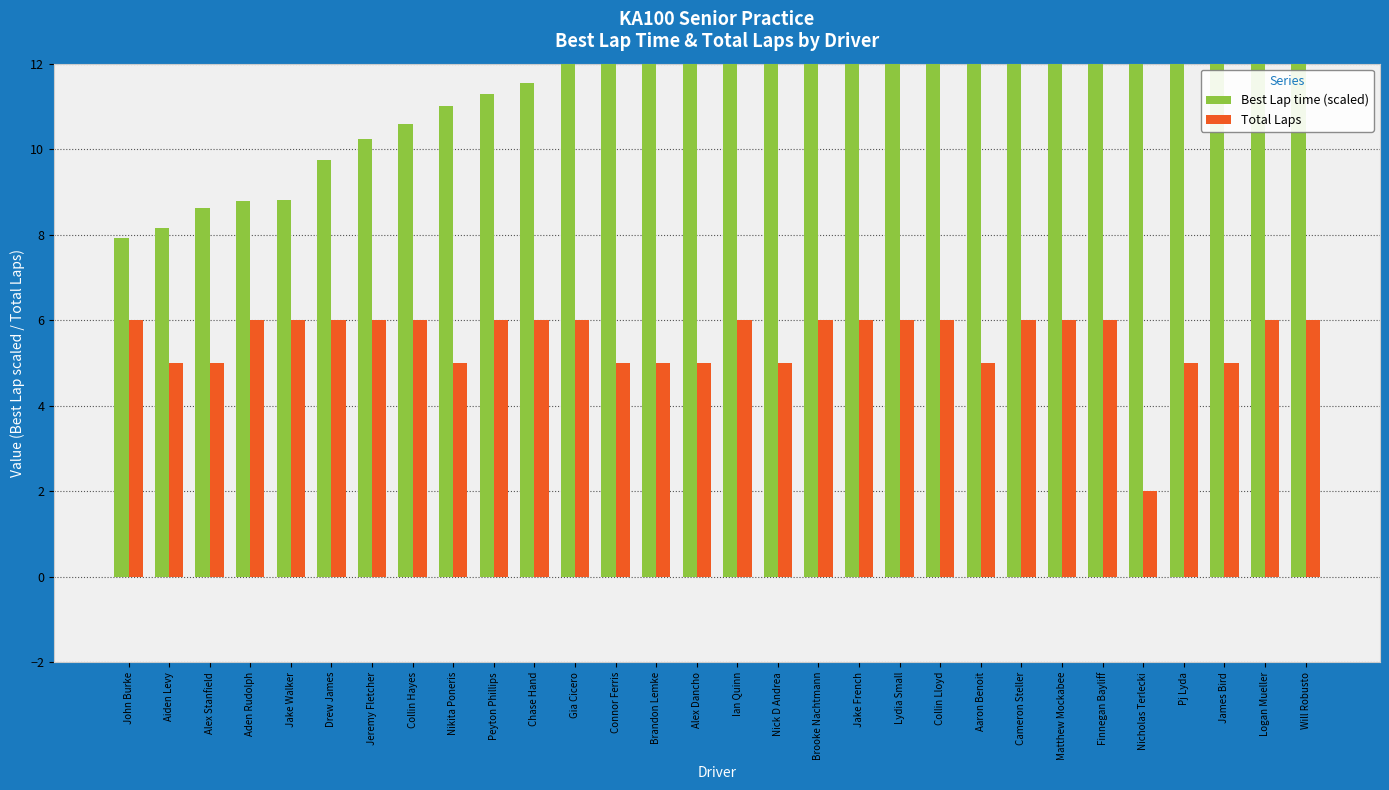

How many values in the Total Laps series are below 6?

11